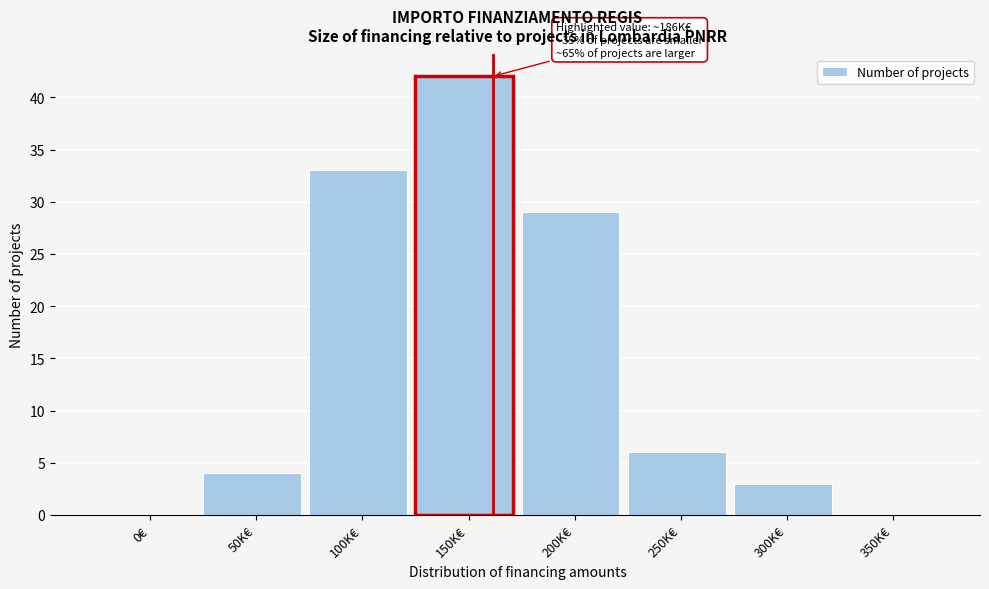

Reading left to right, extract all data points from this chart.

0€=0	50K€=4	100K€=33	150K€=42	200K€=29	250K€=6	300K€=3	350K€=0